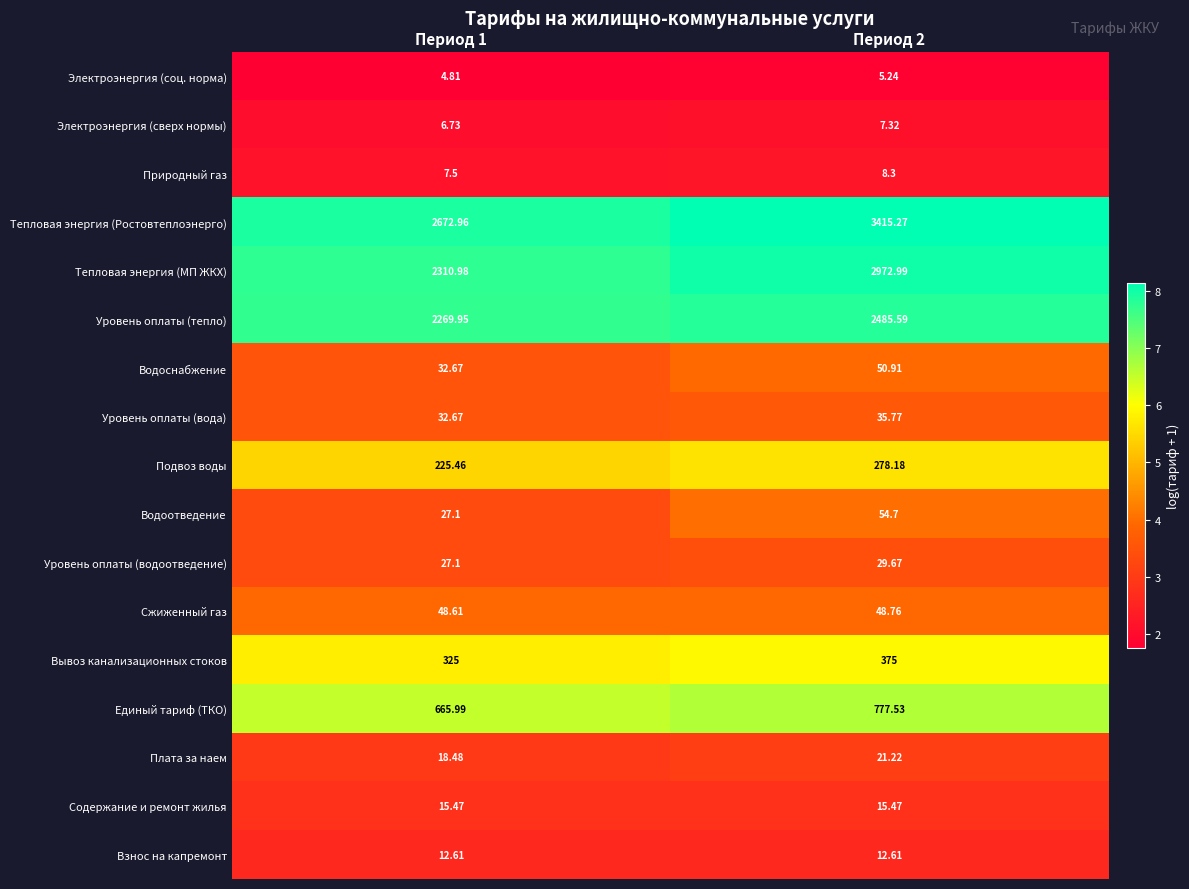

What is the spread (max minus min) of values at Период 2?

3410.0